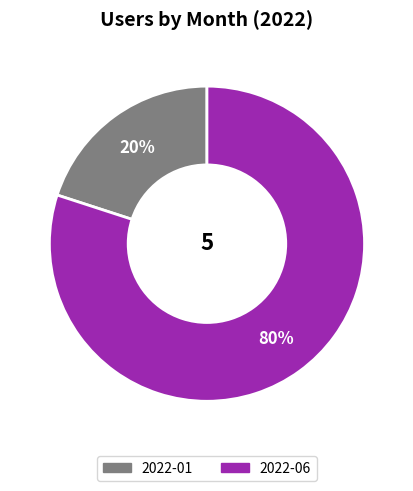

To the nearest percent, what is the difference between the largest and smallest slice percentages?

60%